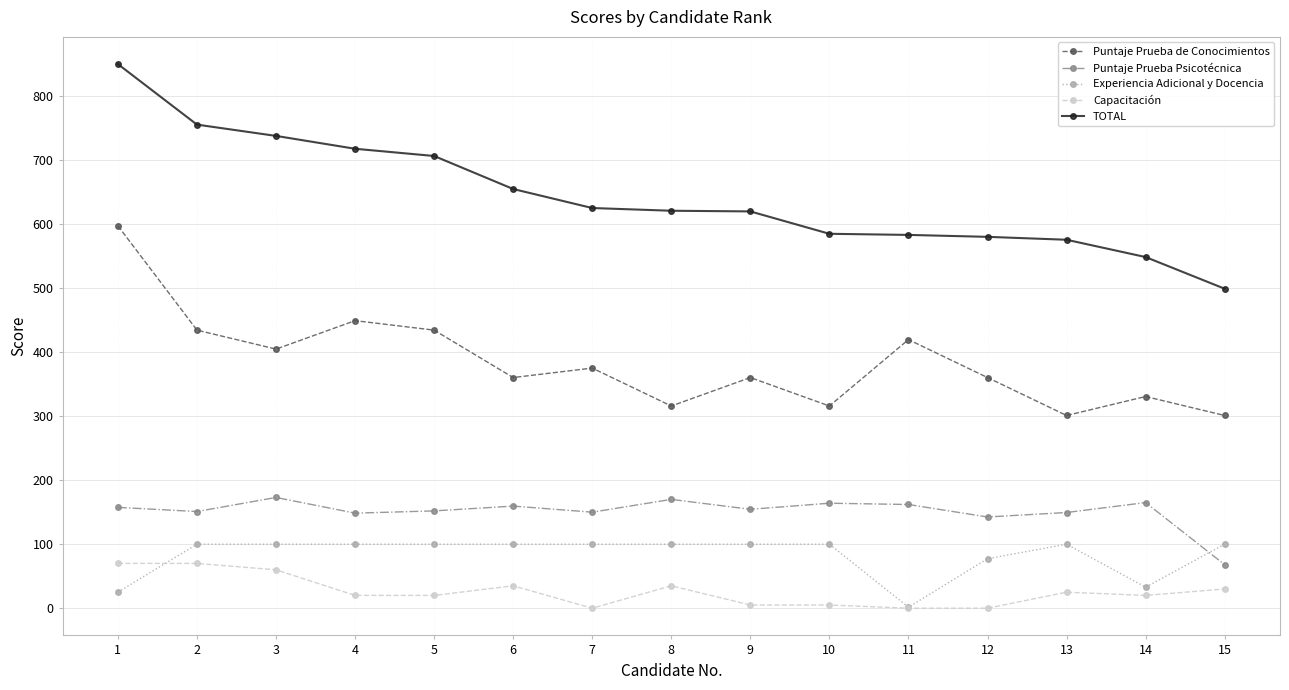

What is the maximum value shown in the chart?

849.9